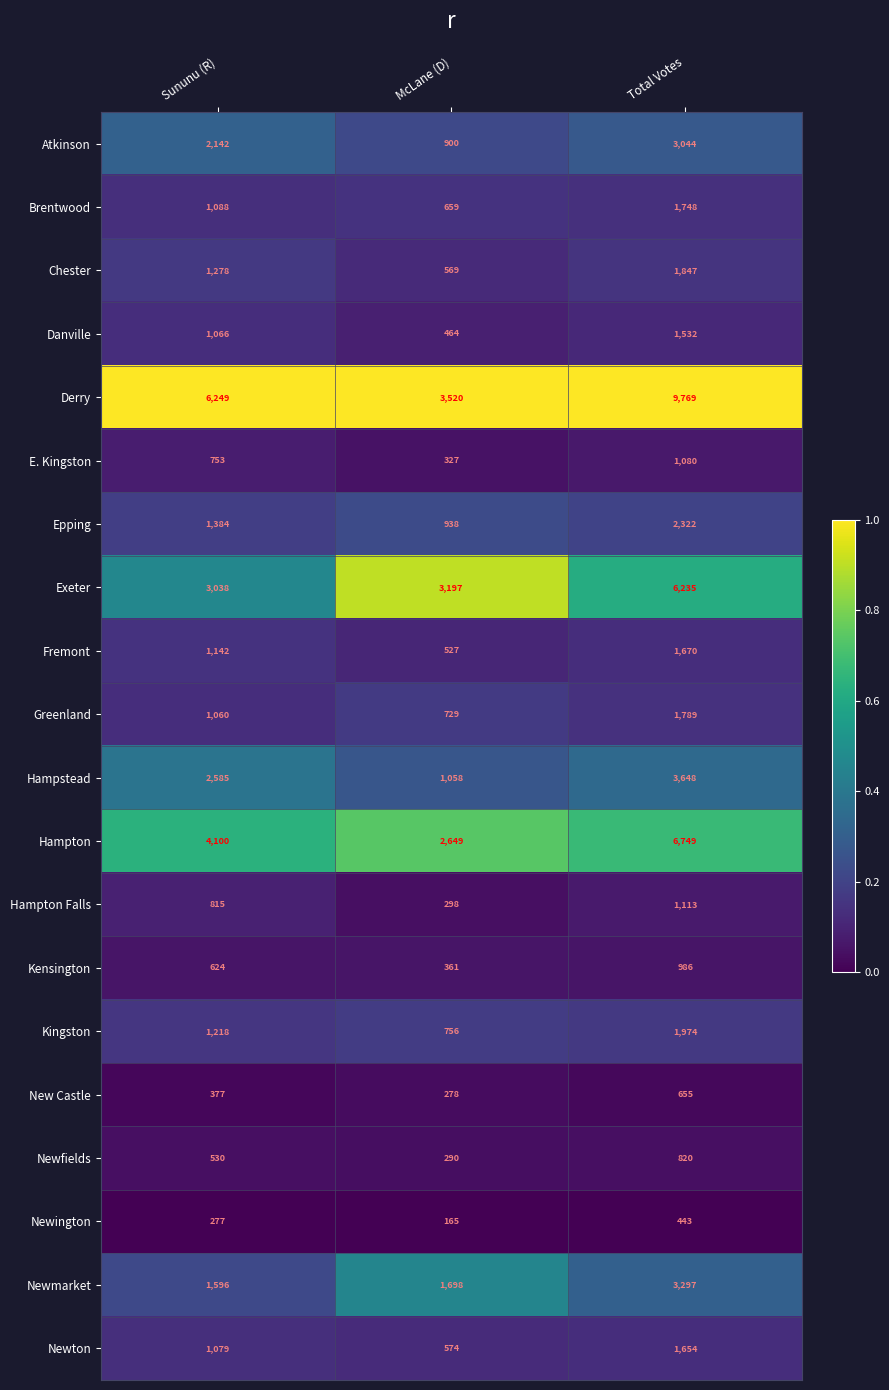

True or false: Newmarket has a value of 1068 at Sununu (R).

False